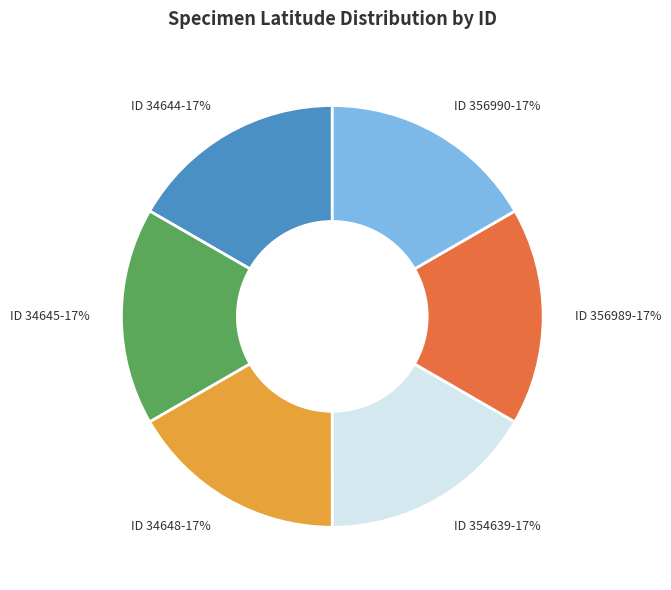

Approximately how many times larger is the value at ID 34645-17% compared to ID 356990-17%?

1.0